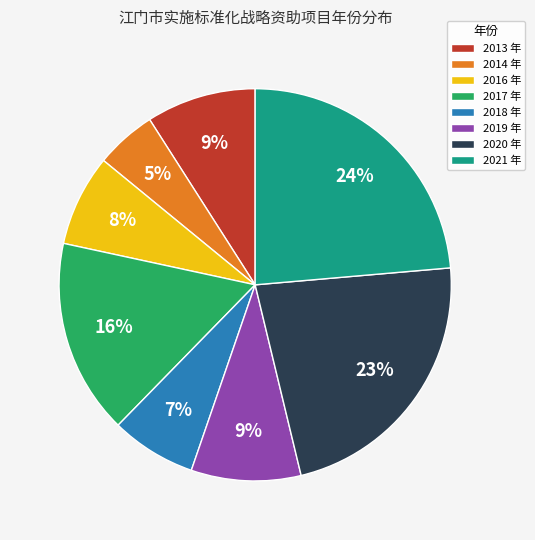

To the nearest percent, what is the difference between the largest and smallest slice percentages?

19%